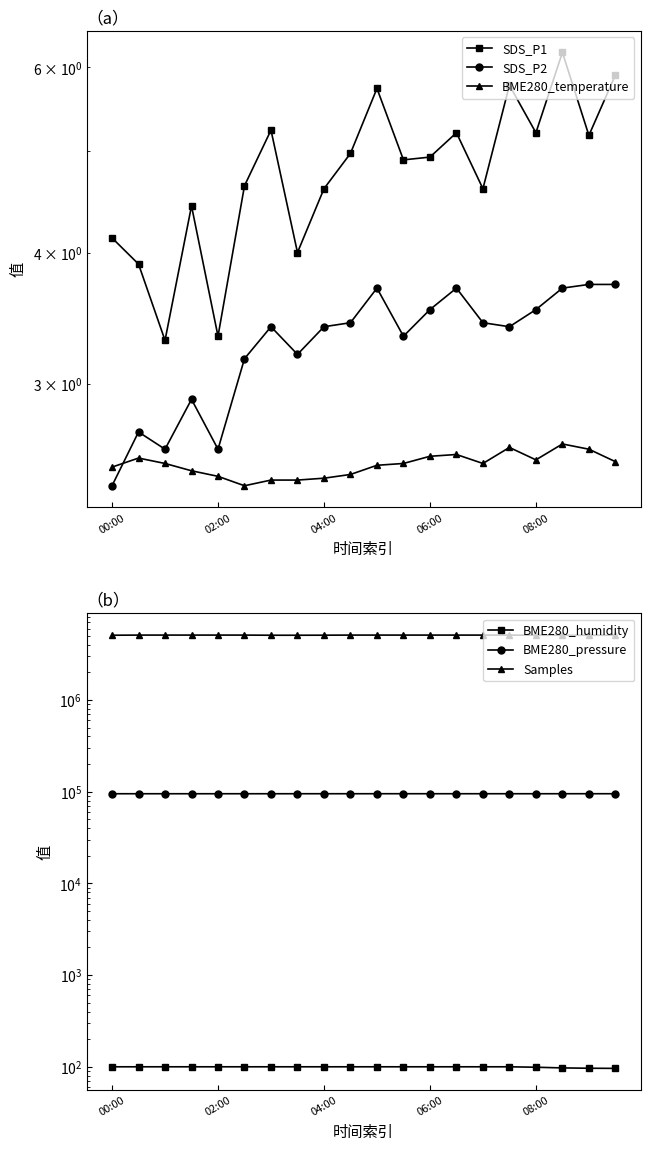

Is it true that BME280_humidity equals 58.4 at 6?

False